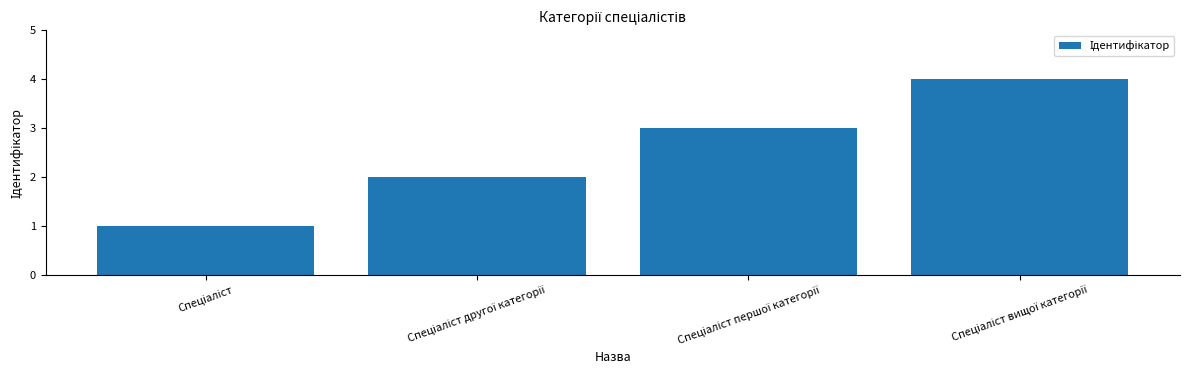

What is the sum of all values?

10